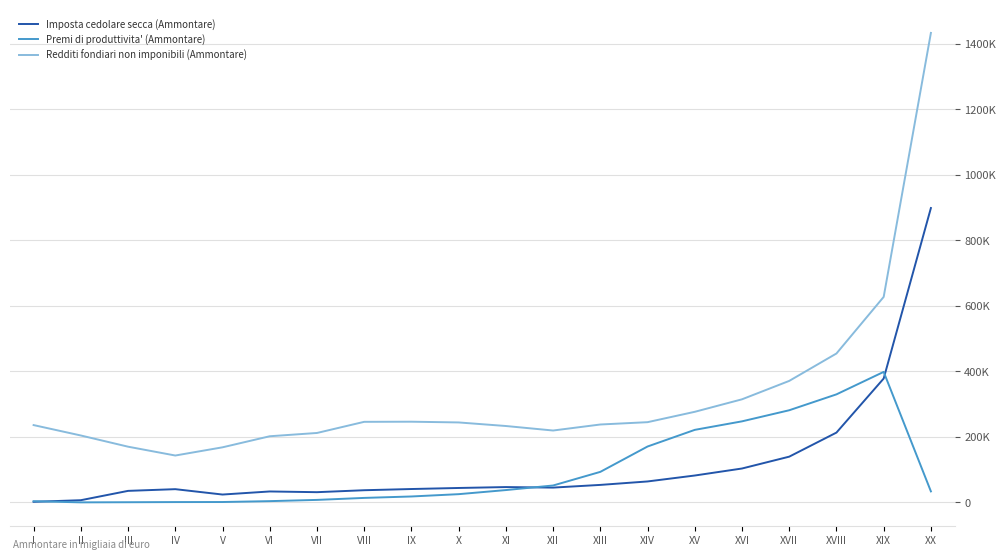

Which has a higher value, XIX or XII?

XIX